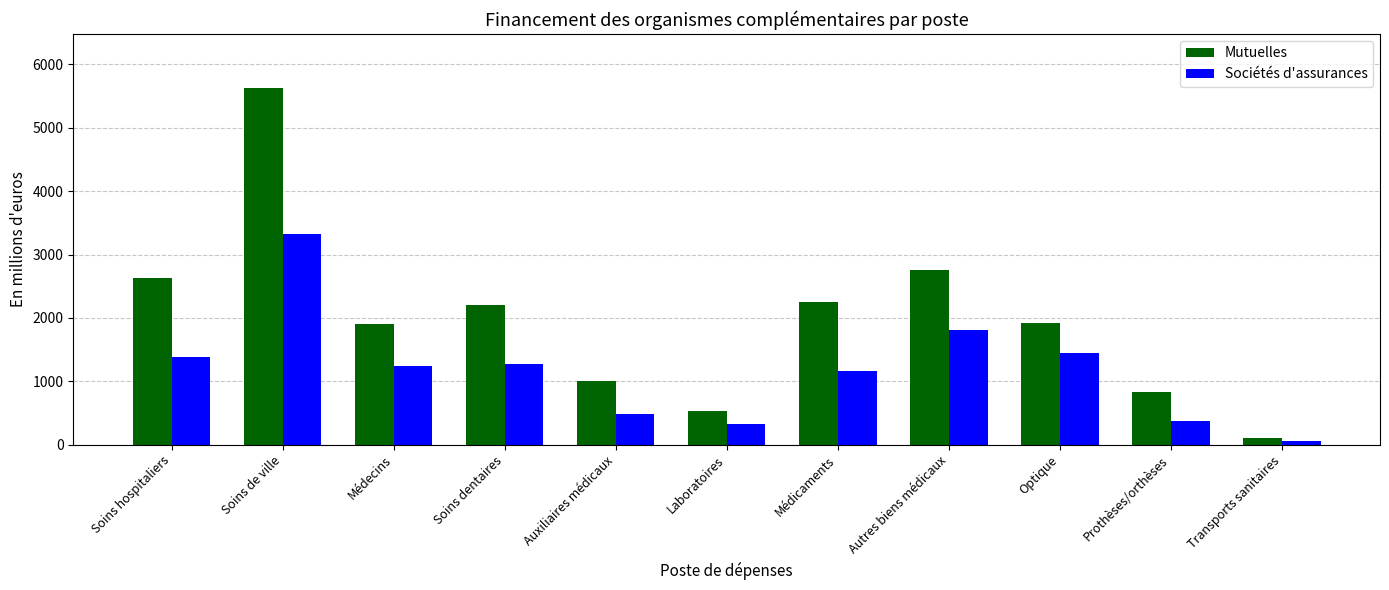

At which category is the sum across all series the highest?

Soins de ville